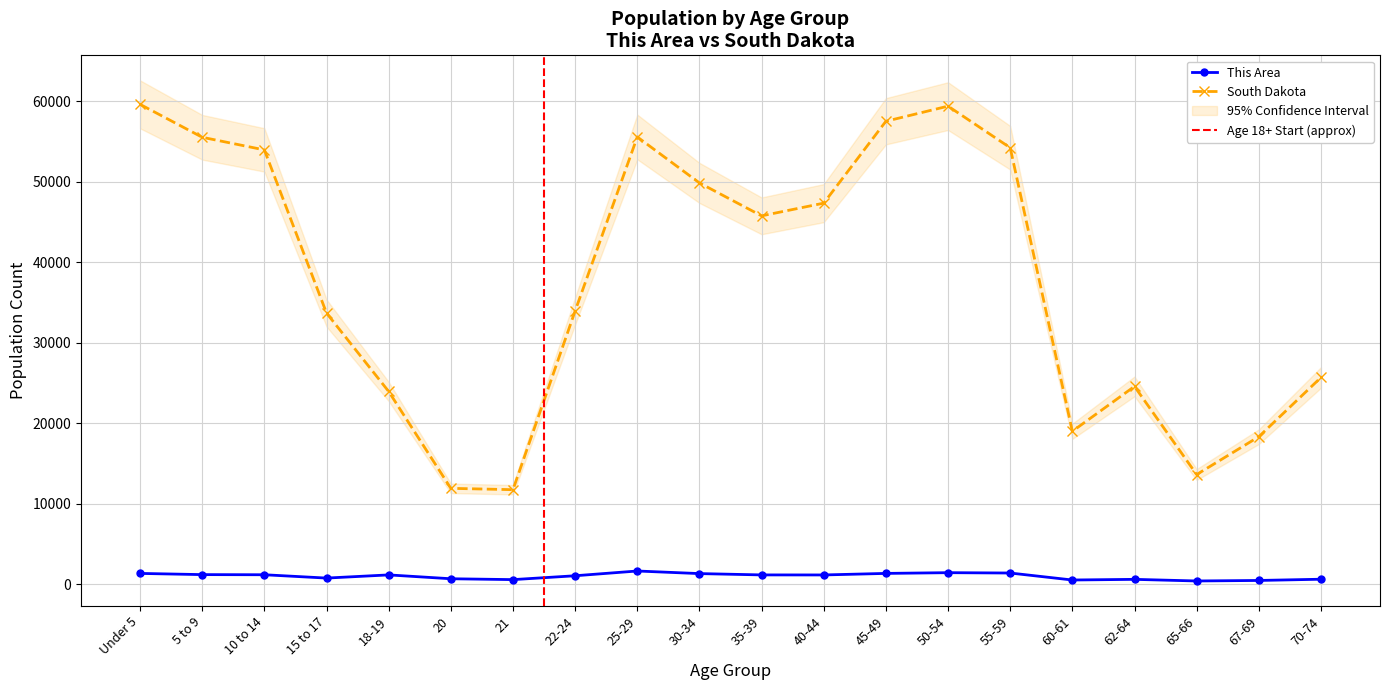

Read the This Area value at 10 to 14, to the nearest 100.

1200